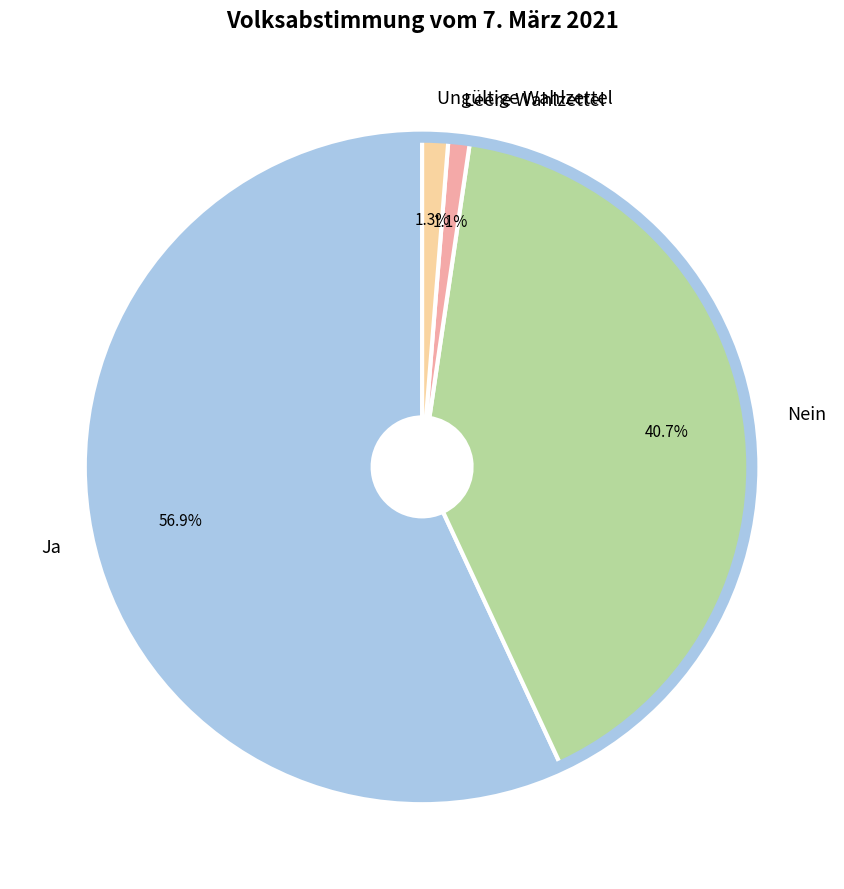

What percentage is the Leere Wahlzettel slice, to the nearest percent?

1%